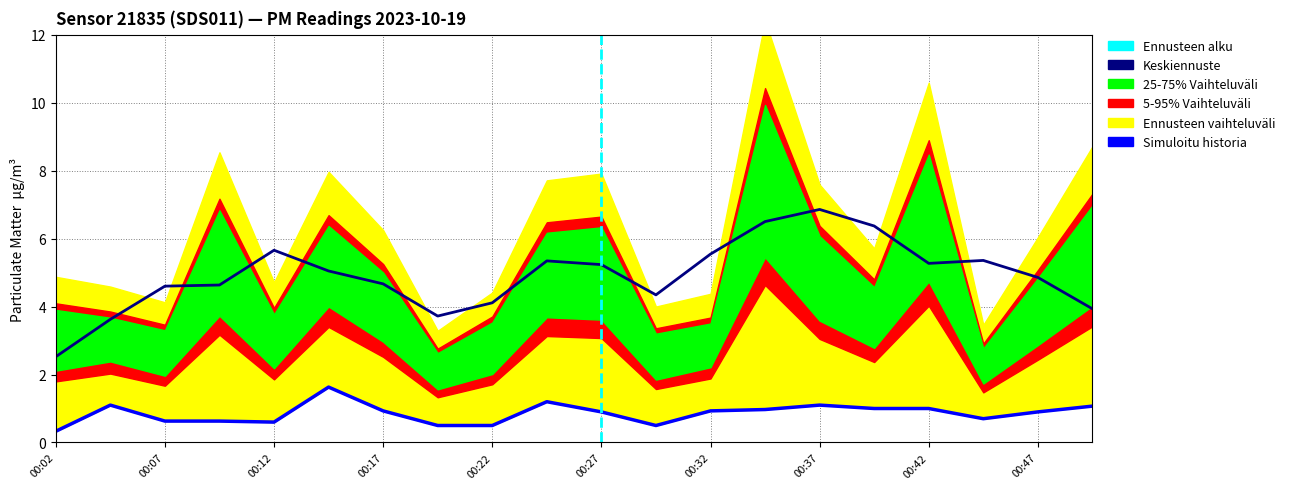

How many points are higher than both their immediate neighbors (excluding endpoints)?

4